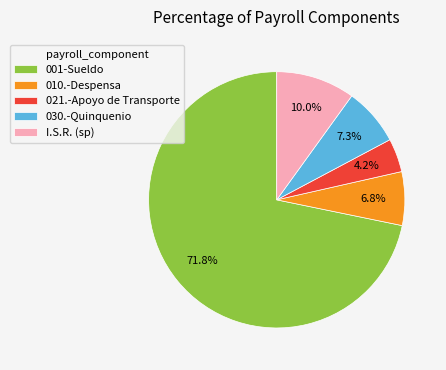

Is the sum of 001-Sueldo and I.S.R. (sp) greater than half?

Yes